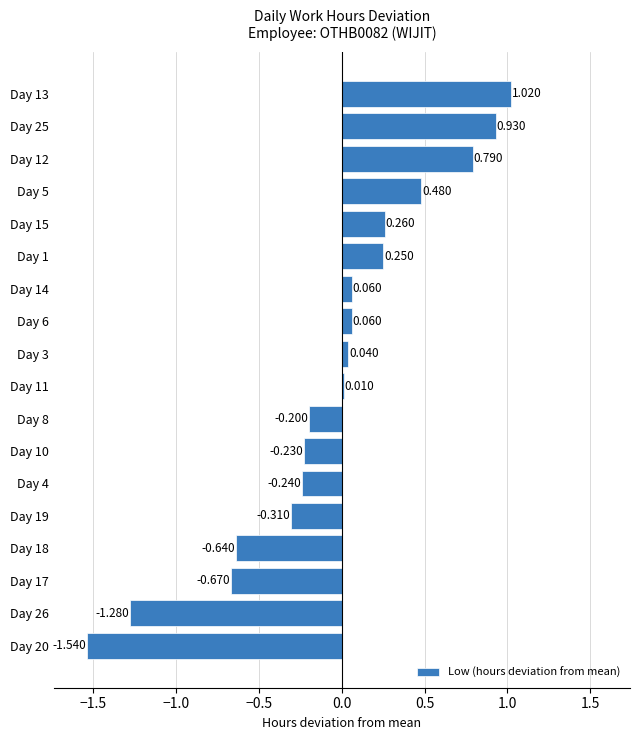

Are the bars horizontal?

Yes